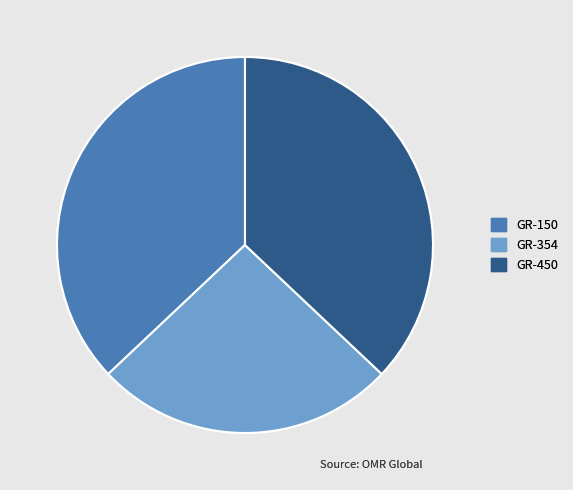

Does GR-354 account for over 50% of the chart?

No